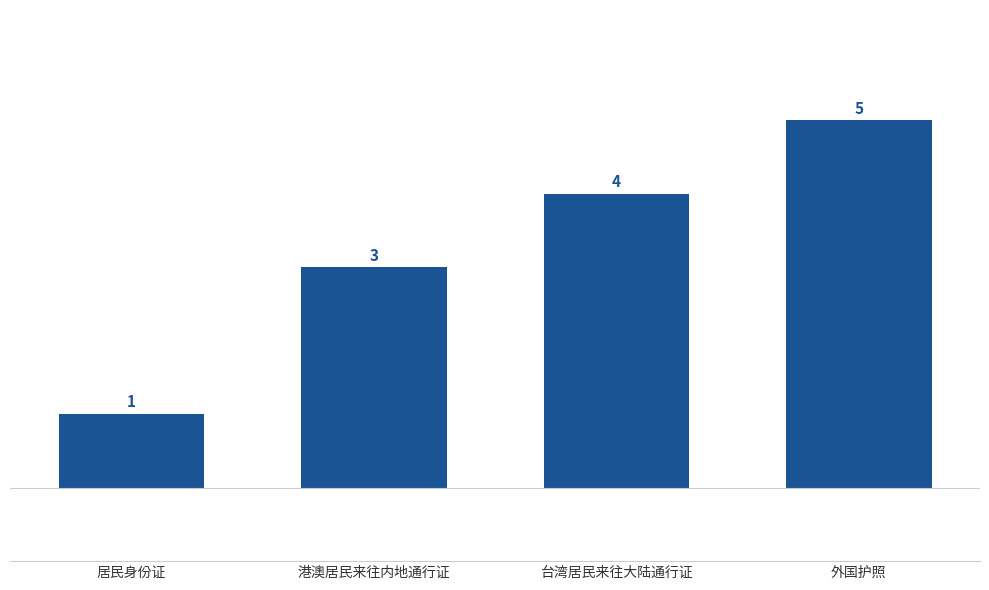

What is the value of the 3rd bar from the left?

4